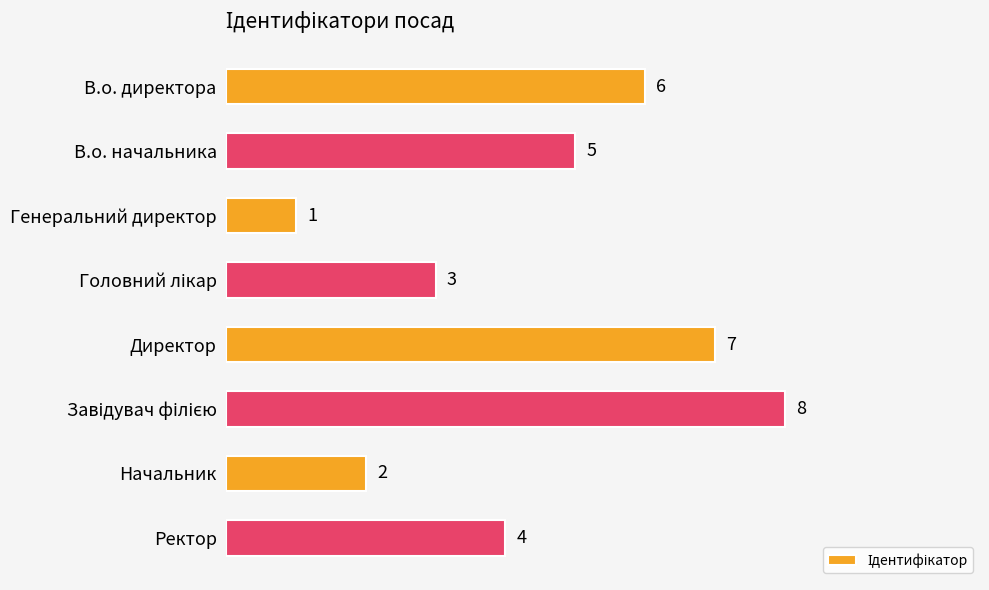

What is the label of the 1st bar from the bottom?

Ректор